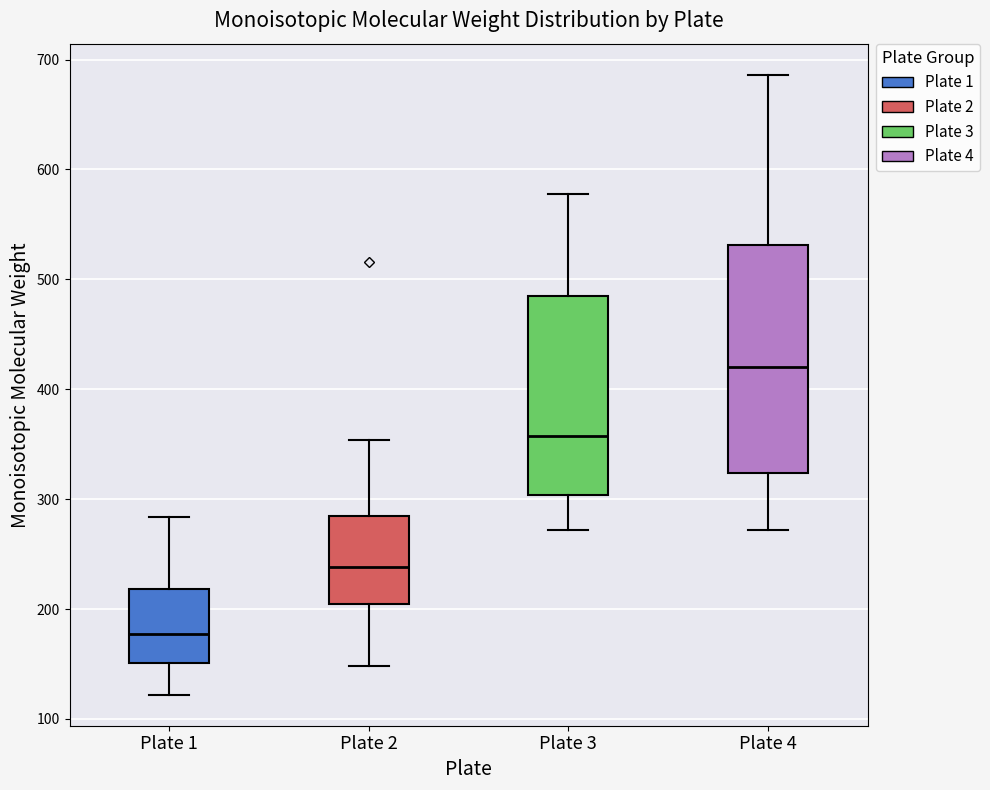

Reading left to right, read every box against the y-axis: the position of its median line, the range the box covers, and the ends of its whiskers. The values are not printed on the chart, so give them approximately, as read against the axis.

Plate 1: median 180, box 150 to 220, whiskers 120 to 280
Plate 2: median 240, box 200 to 290, whiskers 150 to 350
Plate 3: median 360, box 300 to 490, whiskers 270 to 580
Plate 4: median 420, box 320 to 530, whiskers 270 to 690